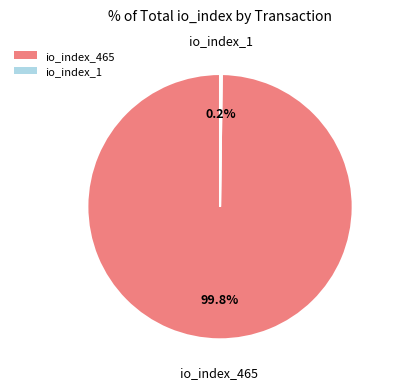

What is the majority slice?

io_index_465